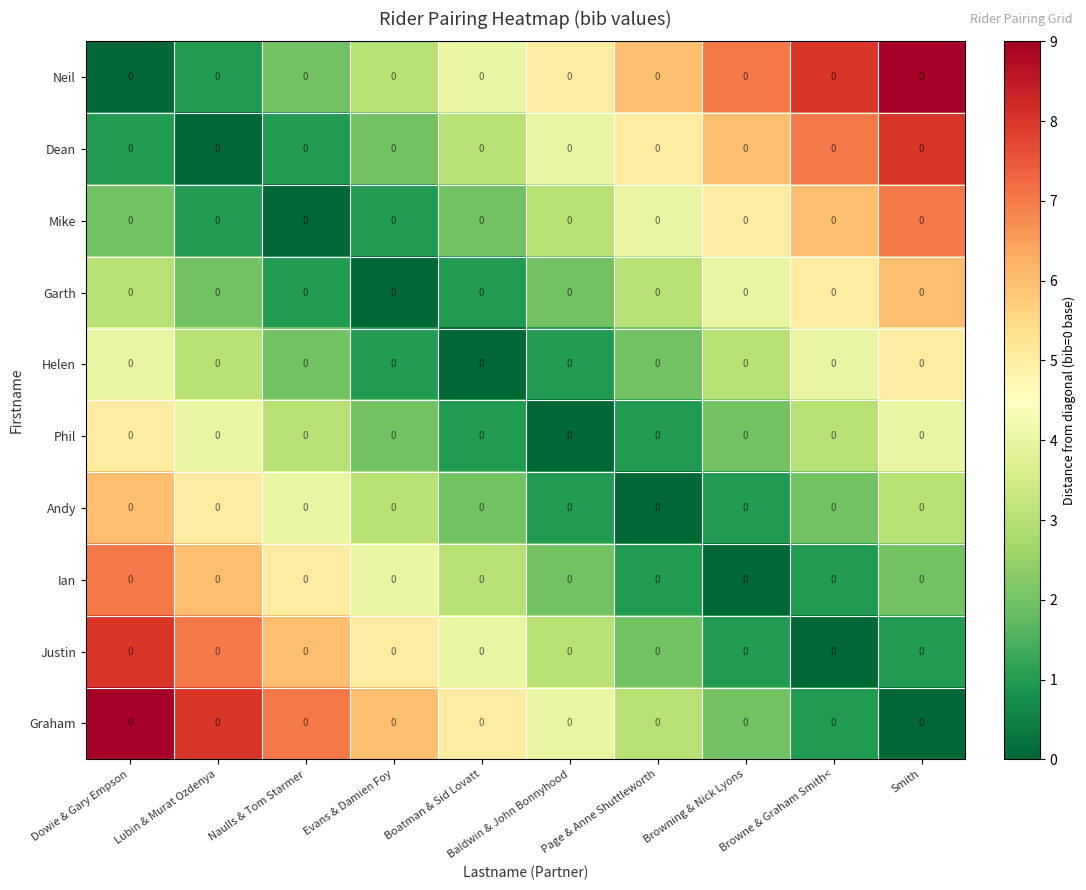

True or false: Dean has a value of 7 at Browne & Graham Smith<.

True